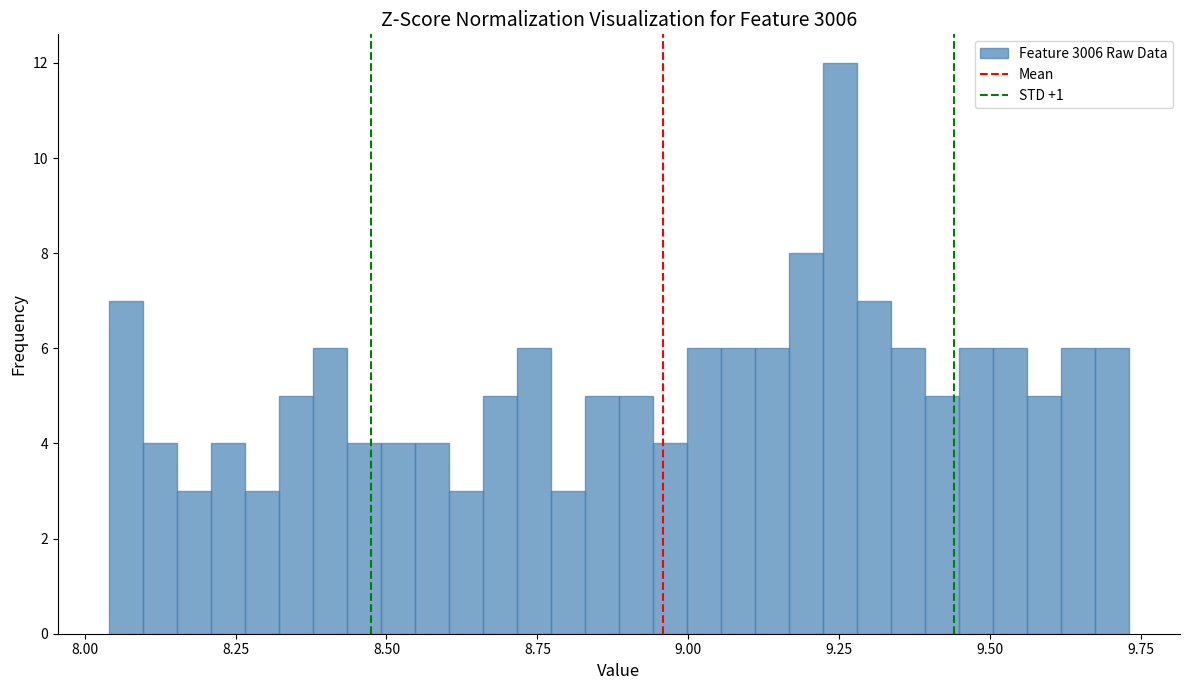

Around what value on the x-axis is the tallest bar? Give the approximate position of its centre, as read against the axis.

9.25